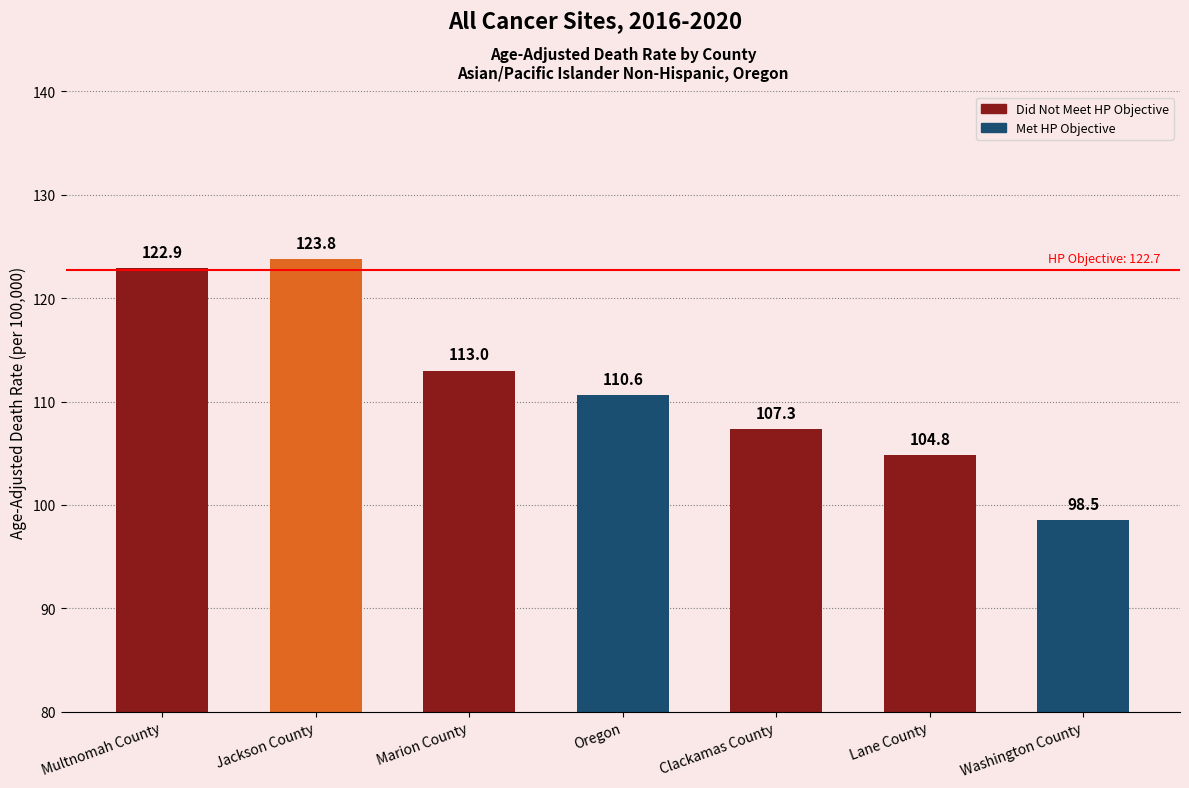

The value at Marion County is 113.0. True or false?

True